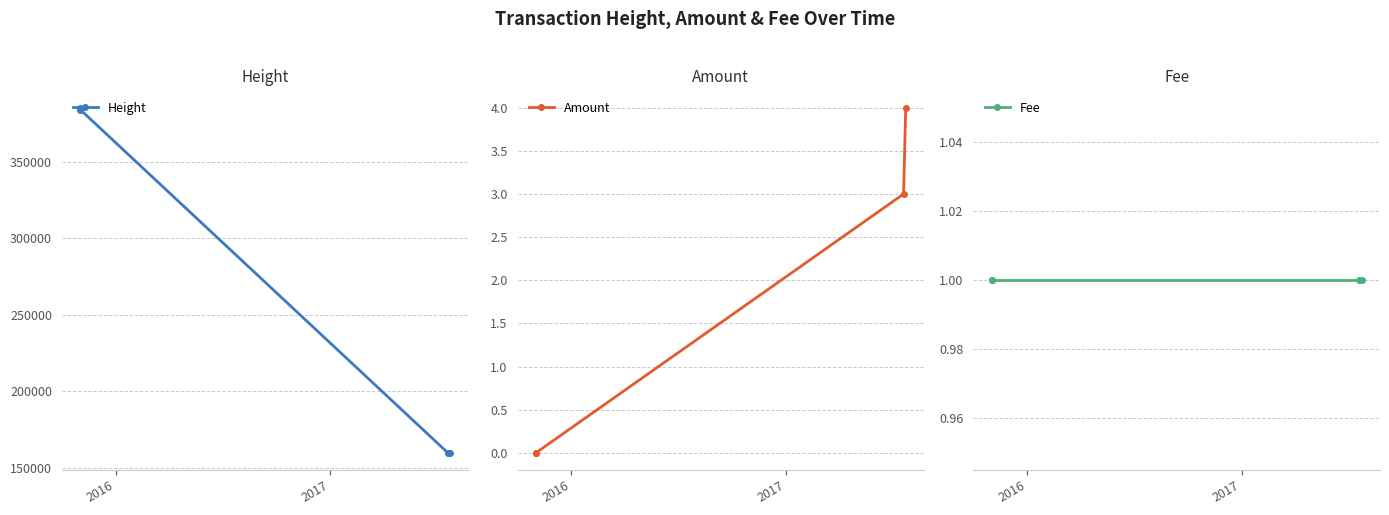

True or false: Amount has more than 2 points higher than both neighbors.

False